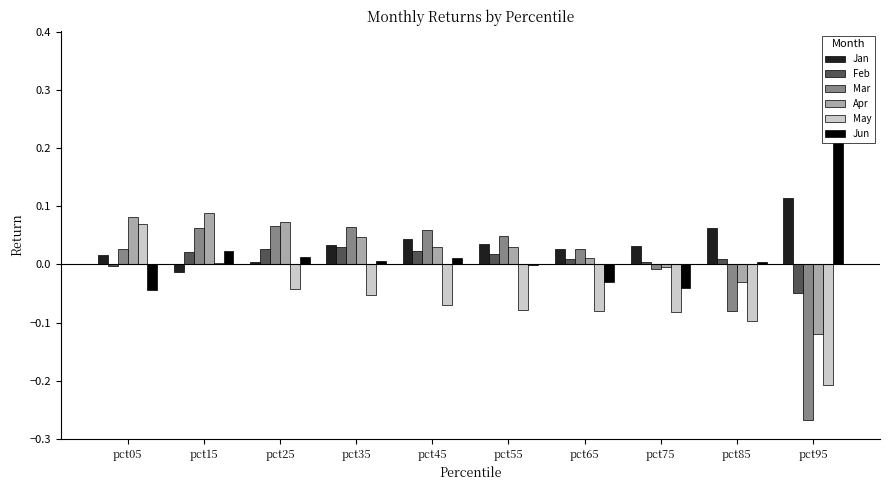

The Apr series shows -0.2 at pct95. True or false?

False